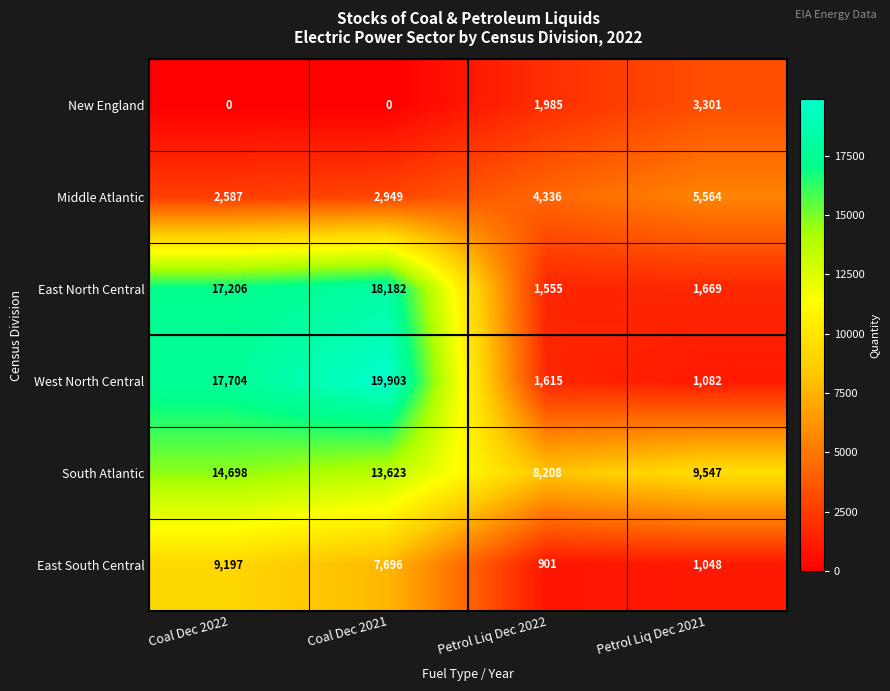

Reading left to right, what are all the values shown in this chart?

New England: Coal Dec 2022=0	Coal Dec 2021=0	Petrol Liq Dec 2022=1985	Petrol Liq Dec 2021=3301
Middle Atlantic: Coal Dec 2022=2587	Coal Dec 2021=2949	Petrol Liq Dec 2022=4336	Petrol Liq Dec 2021=5564
East North Central: Coal Dec 2022=17206	Coal Dec 2021=18182	Petrol Liq Dec 2022=1555	Petrol Liq Dec 2021=1669
West North Central: Coal Dec 2022=17704	Coal Dec 2021=19903	Petrol Liq Dec 2022=1615	Petrol Liq Dec 2021=1082
South Atlantic: Coal Dec 2022=14698	Coal Dec 2021=13623	Petrol Liq Dec 2022=8208	Petrol Liq Dec 2021=9547
East South Central: Coal Dec 2022=9197	Coal Dec 2021=7696	Petrol Liq Dec 2022=901	Petrol Liq Dec 2021=1048